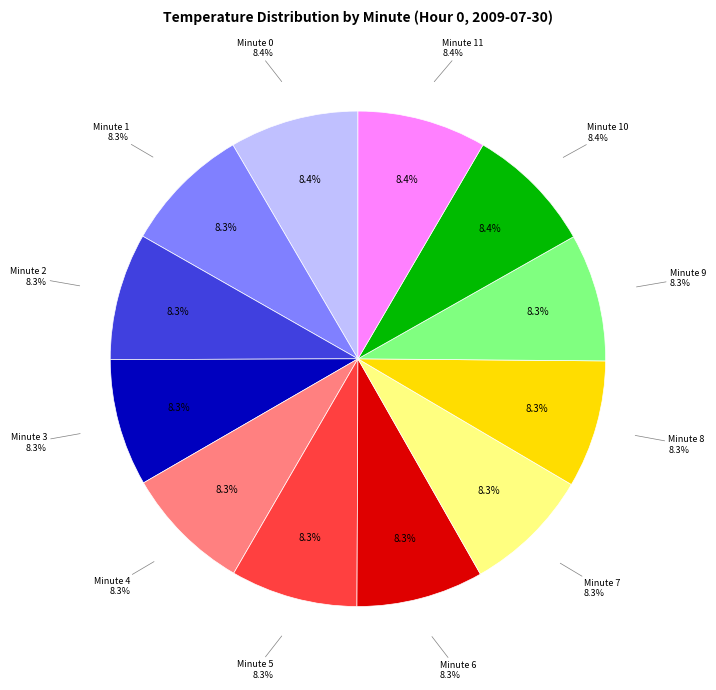

To the nearest percent, what is the combined percentage of Minute 5 and Minute 2?

17%